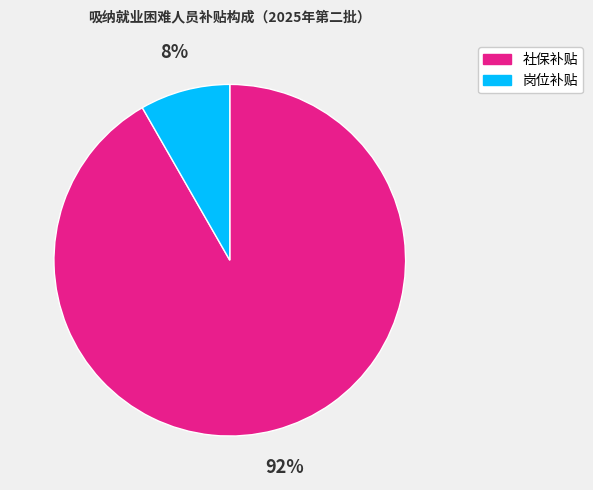

Rank the categories by value from lowest to highest.

岗位补贴, 社保补贴